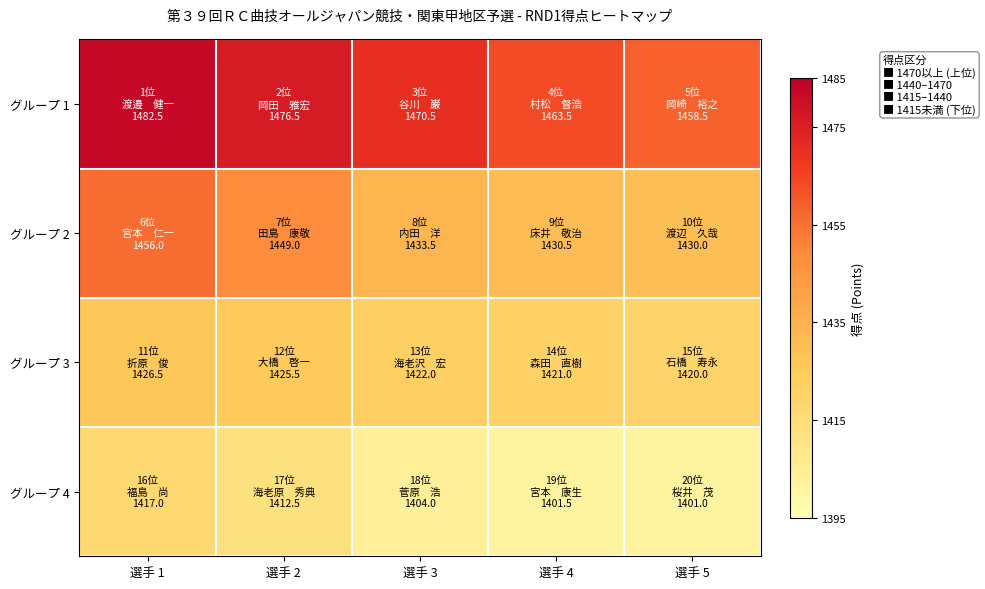

What is the spread (max minus min) of values at 選手 1?

65.5